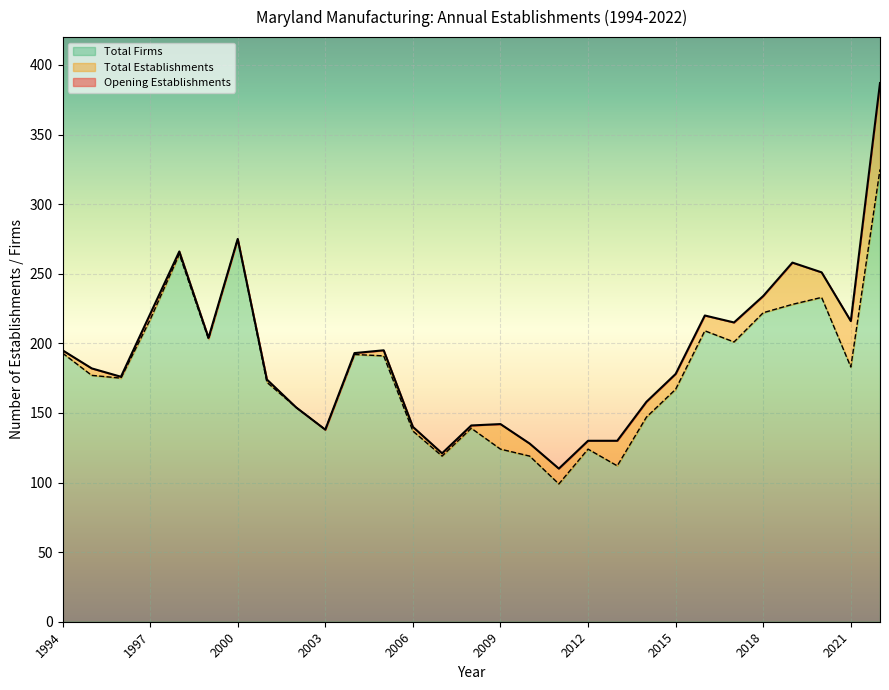

List the series in order of their peak value, highest first.

Total Establishments, Total Firms